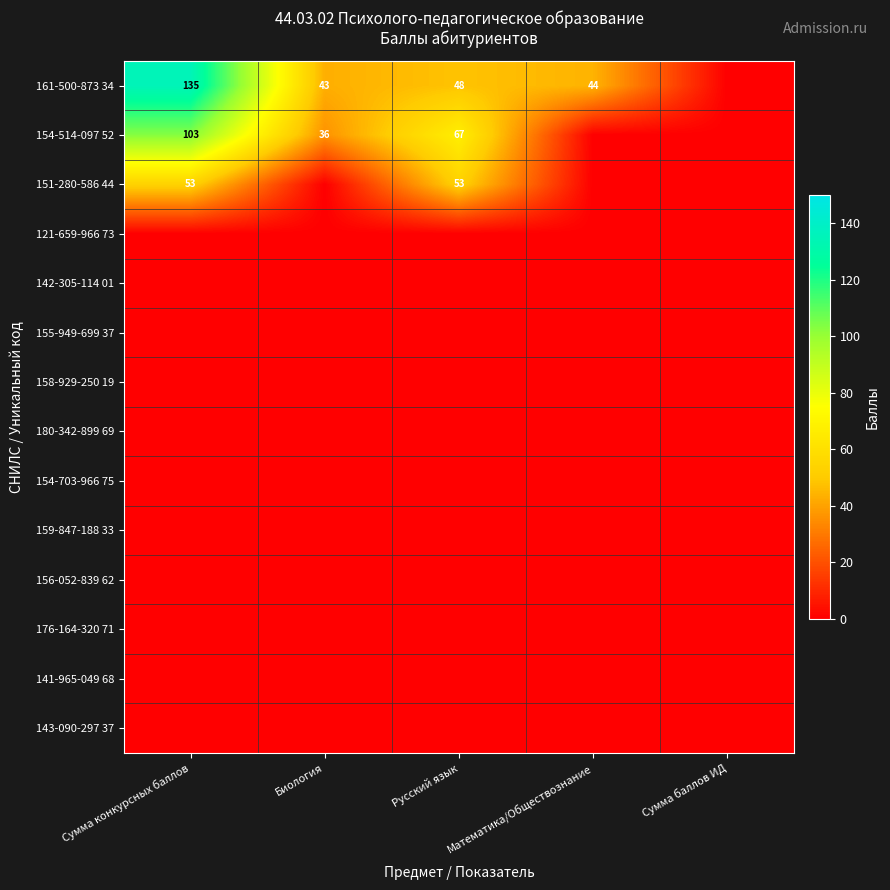

Count the number of data series in this chart.

14